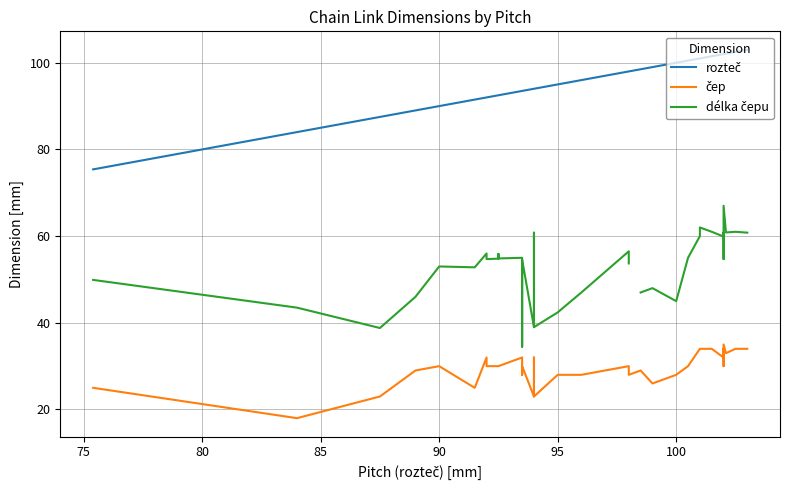

Which series has the largest total across all categories?

rozteč